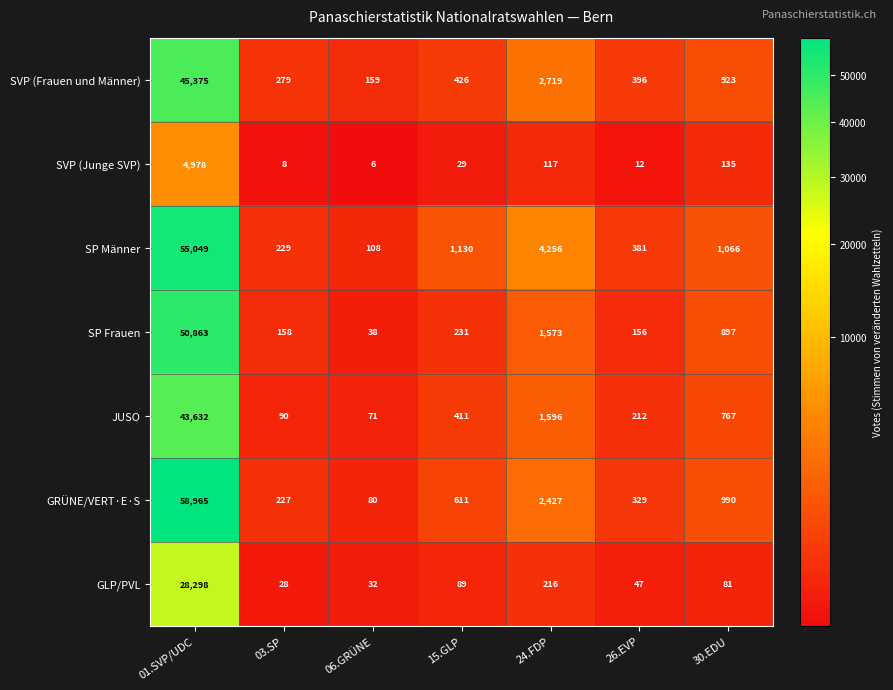

What is the spread (max minus min) of values at 01.SVP/UDC?

53987